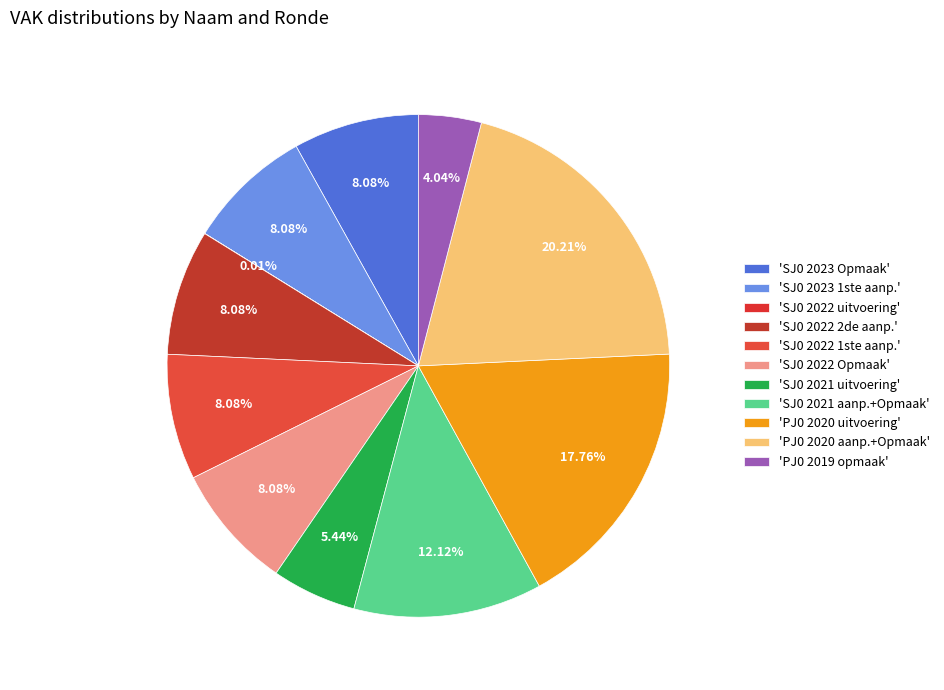

Is there a majority slice in this chart?

No